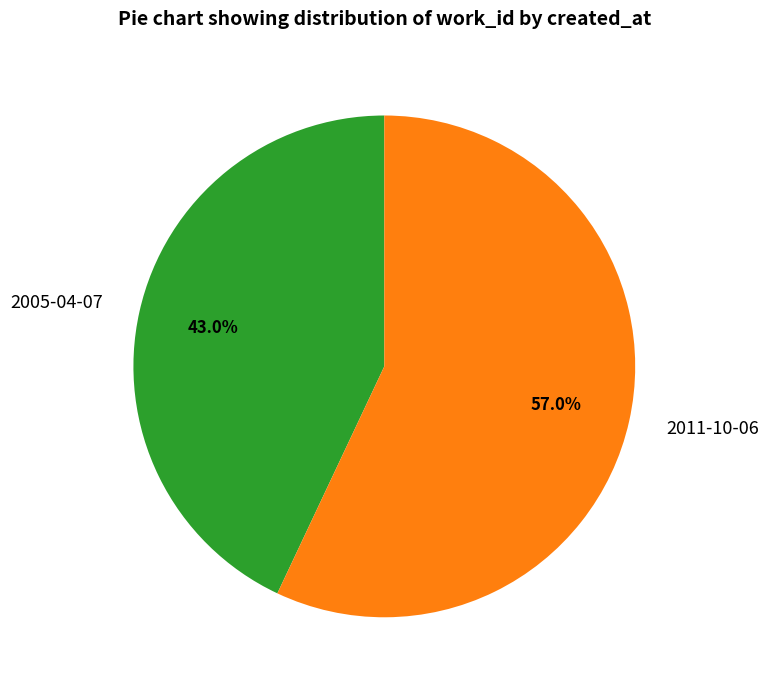

True or false: 2005-04-07 accounts for 43% of the total.

True